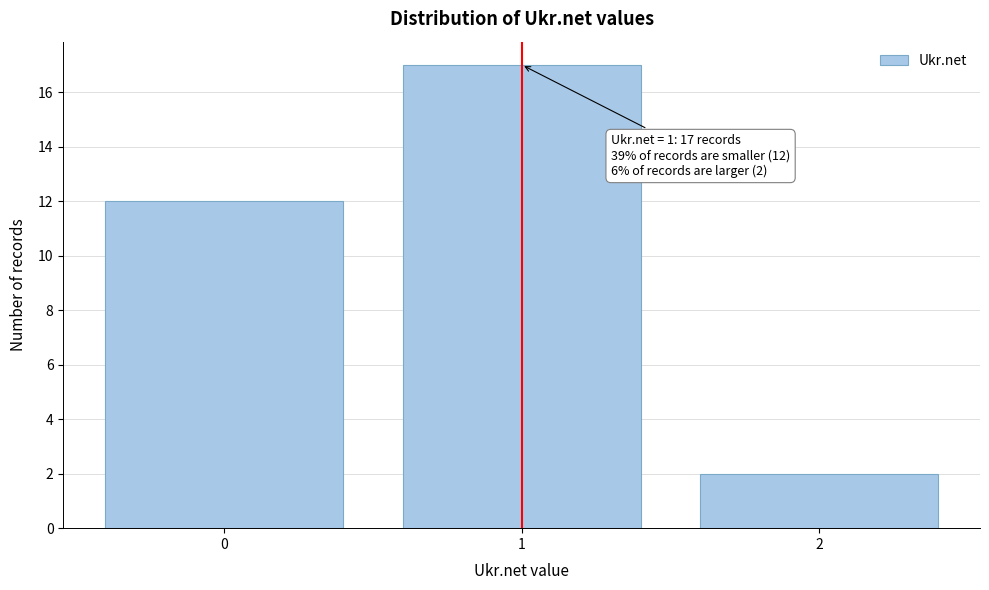

Reading right to left, extract all data points from this chart.

2	17	12